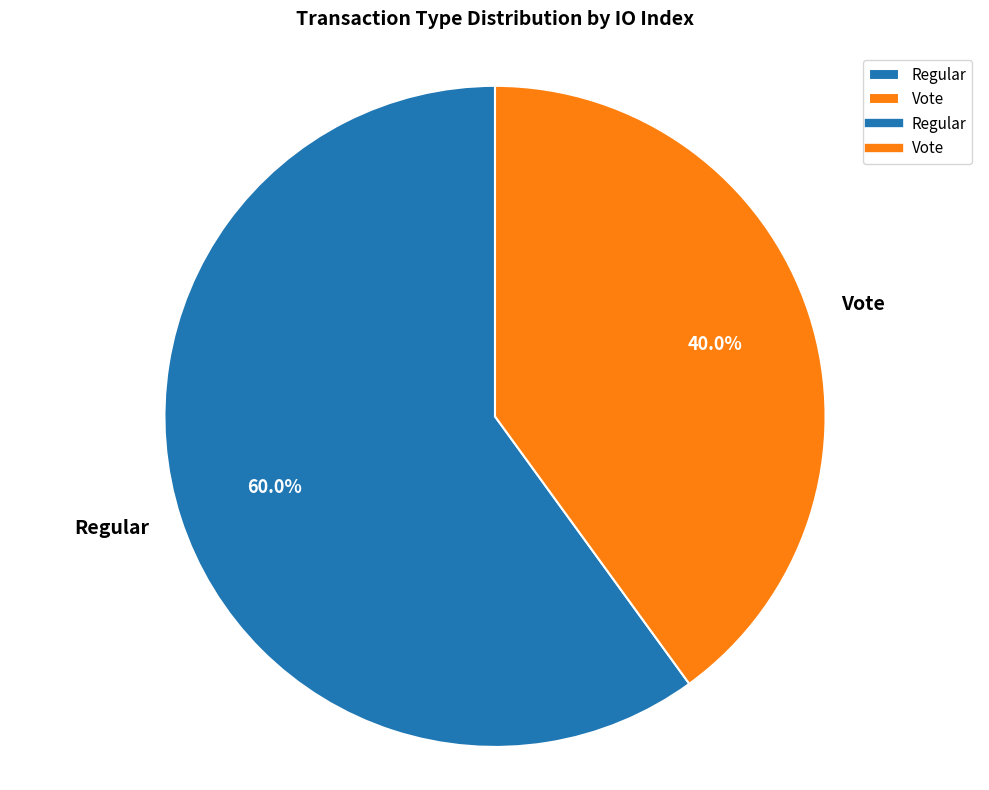

Between Regular and Vote, which is larger?

Regular